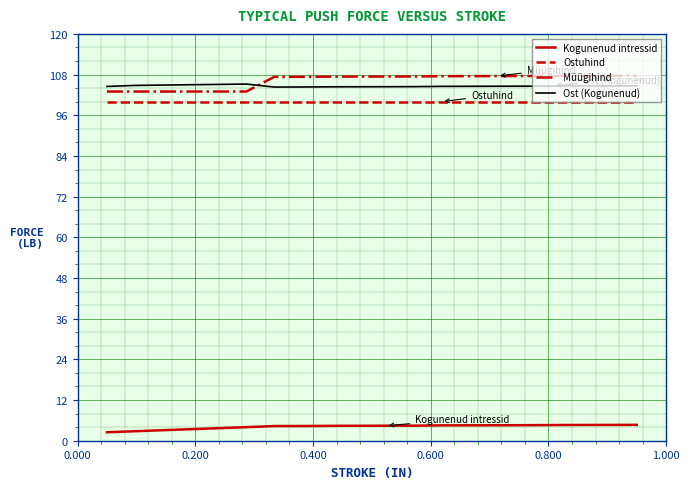

True or false: Müügihind and Ostuhind cross at least once.

False